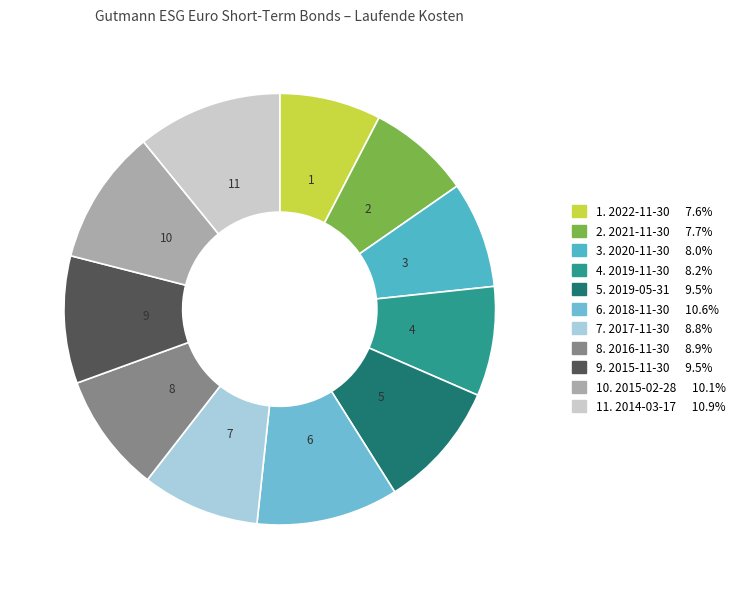

Count the number of slices in the pie.

11